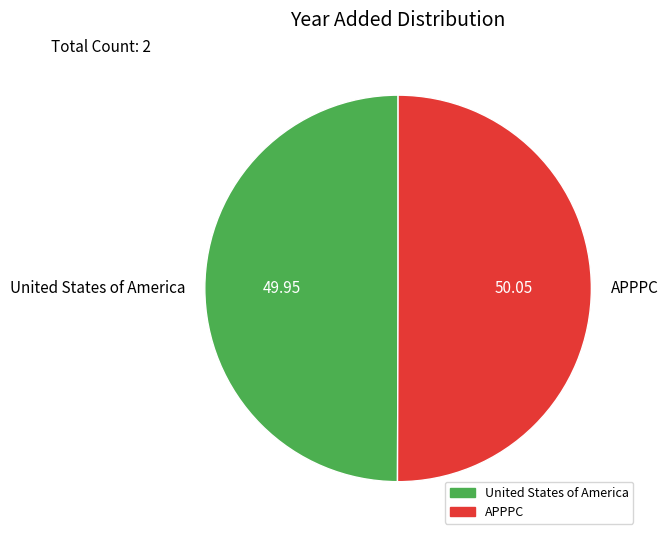

Combined, do APPPC and United States of America account for over 50%?

Yes